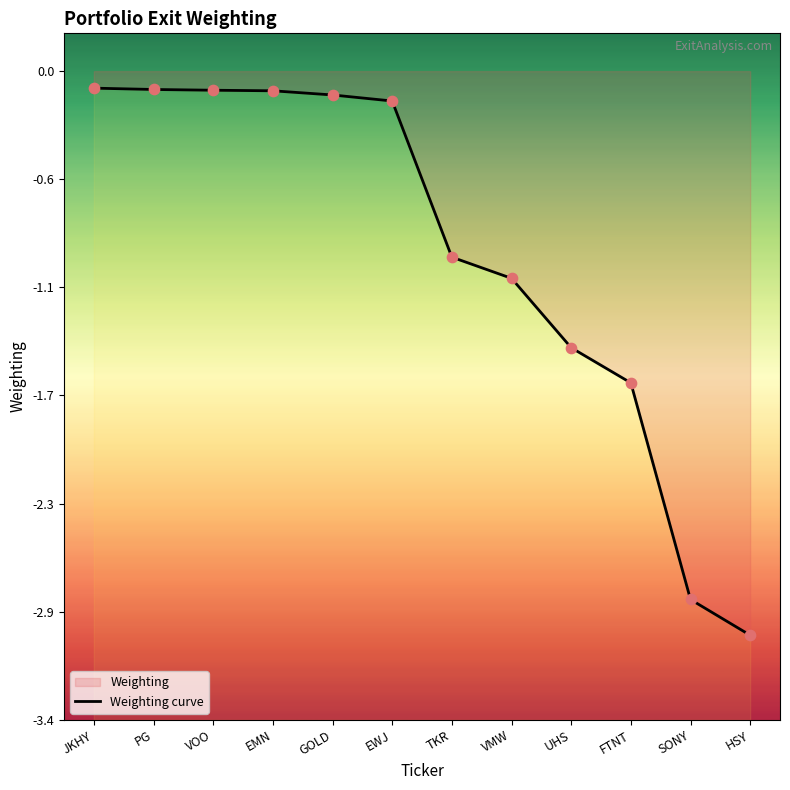

What is the change in value from JKHY to TKR?

-0.9